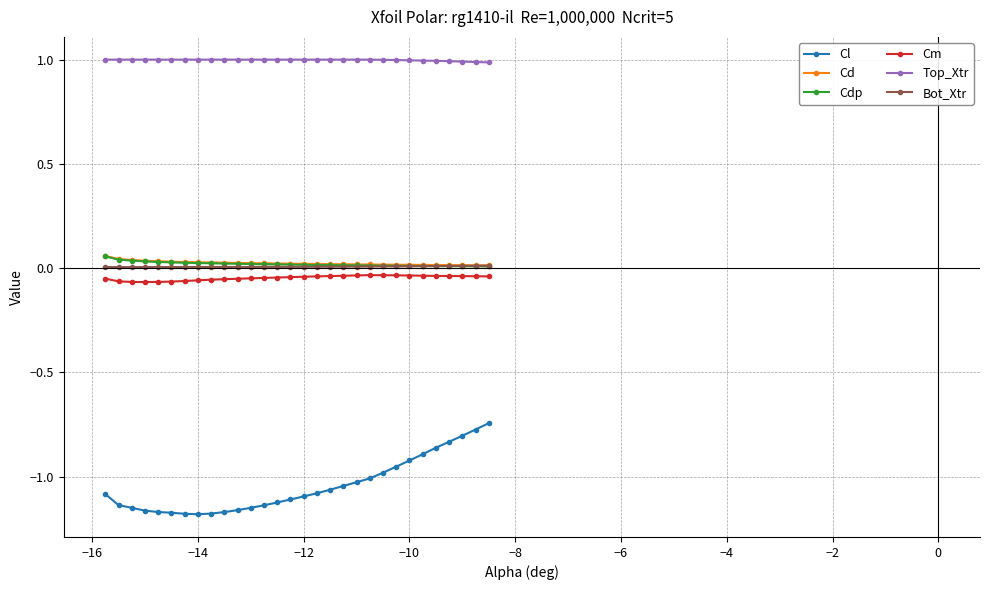

True or false: Cl and Bot_Xtr cross at least once.

False